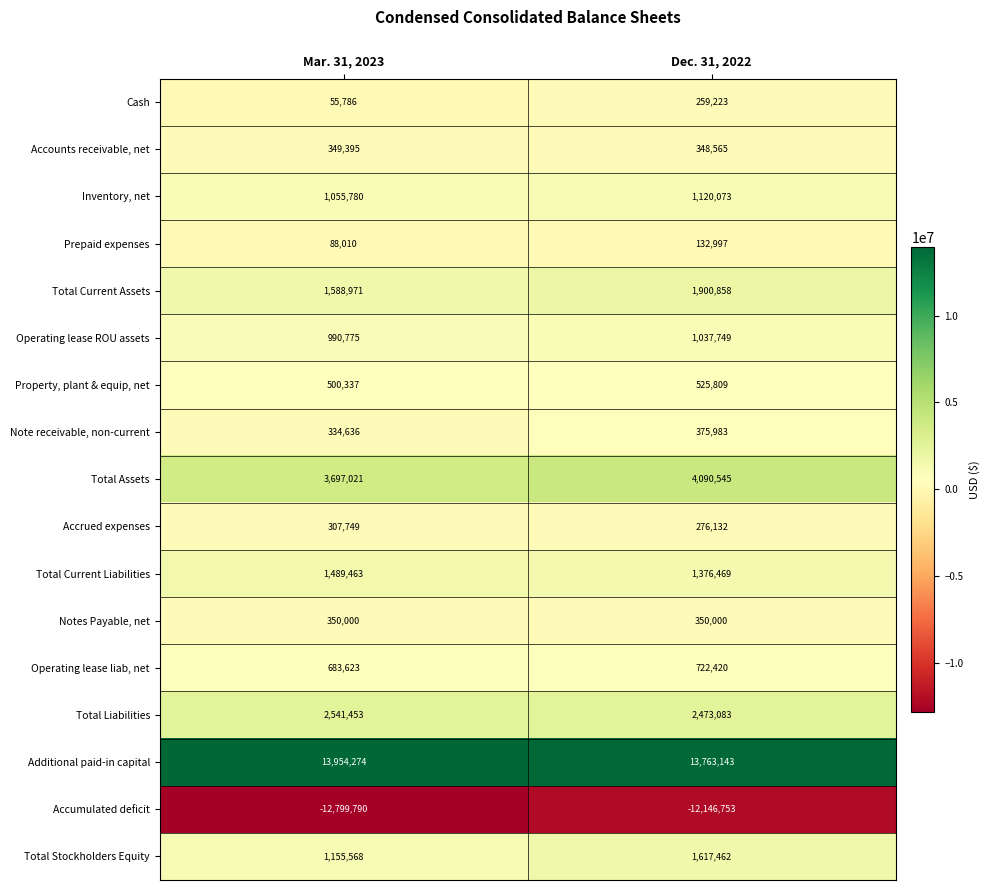

Which series changed the most between Mar. 31, 2023 and Dec. 31, 2022?

Accumulated deficit